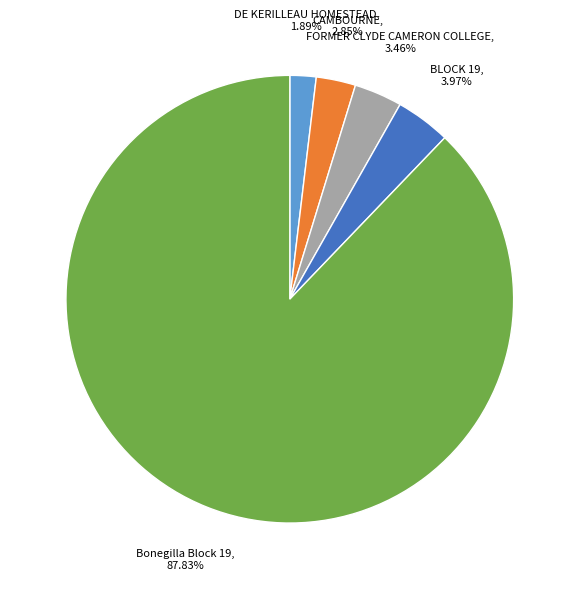

Is it true that CAMBOURNE is 15% of the pie?

False